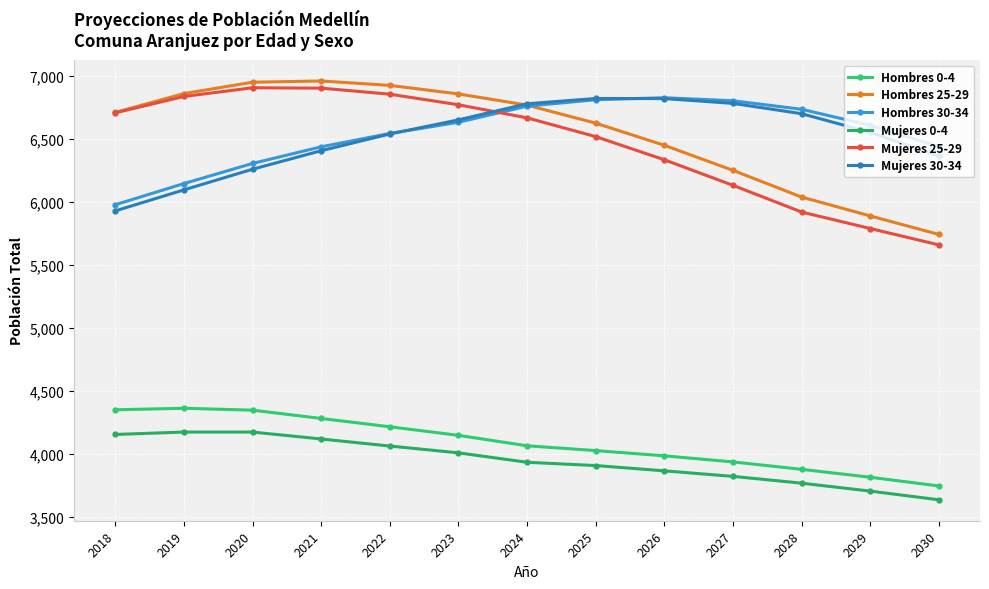

How many interior local peaks does the Mujeres 30-34 series have?

1